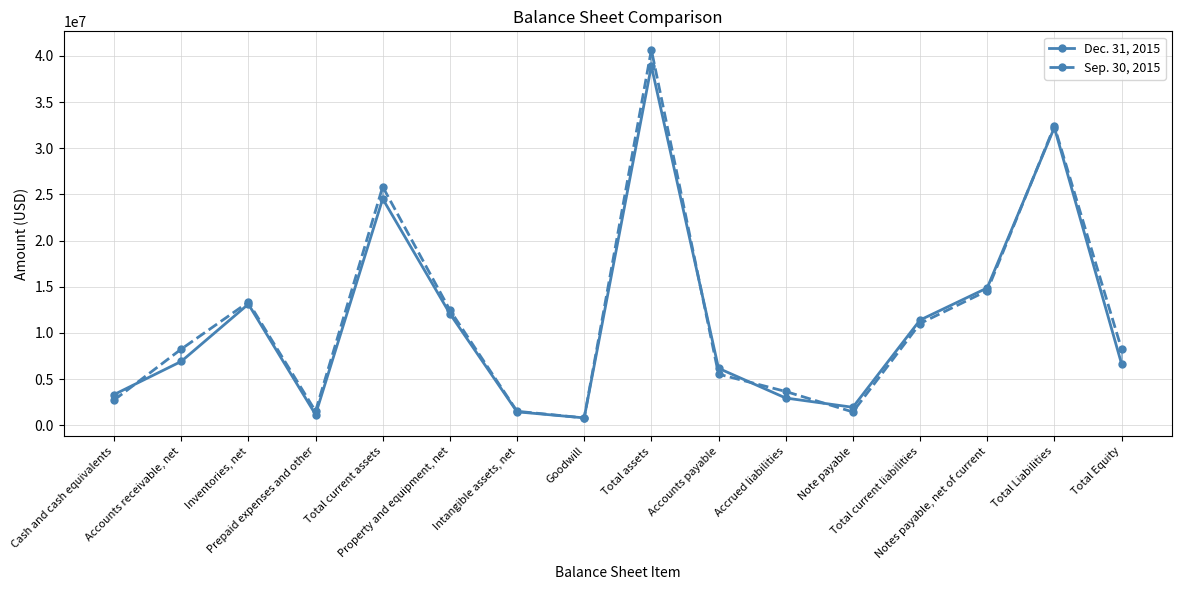

True or false: Sep. 30, 2015 and Dec. 31, 2015 cross at least once.

True